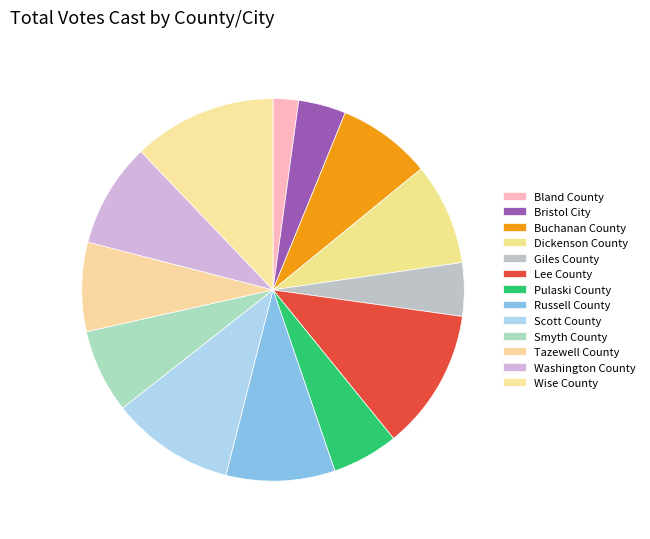

Does Bland County represent more than half of the total?

No